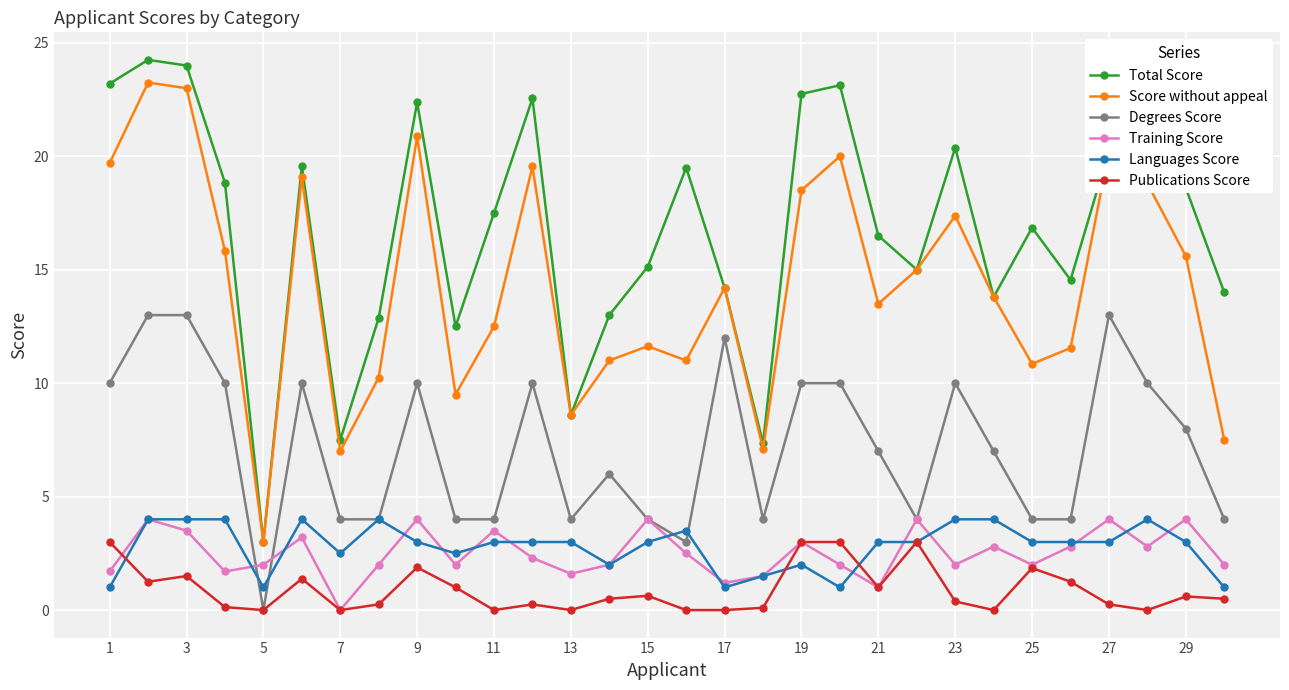

How many lines are shown in the chart?

6